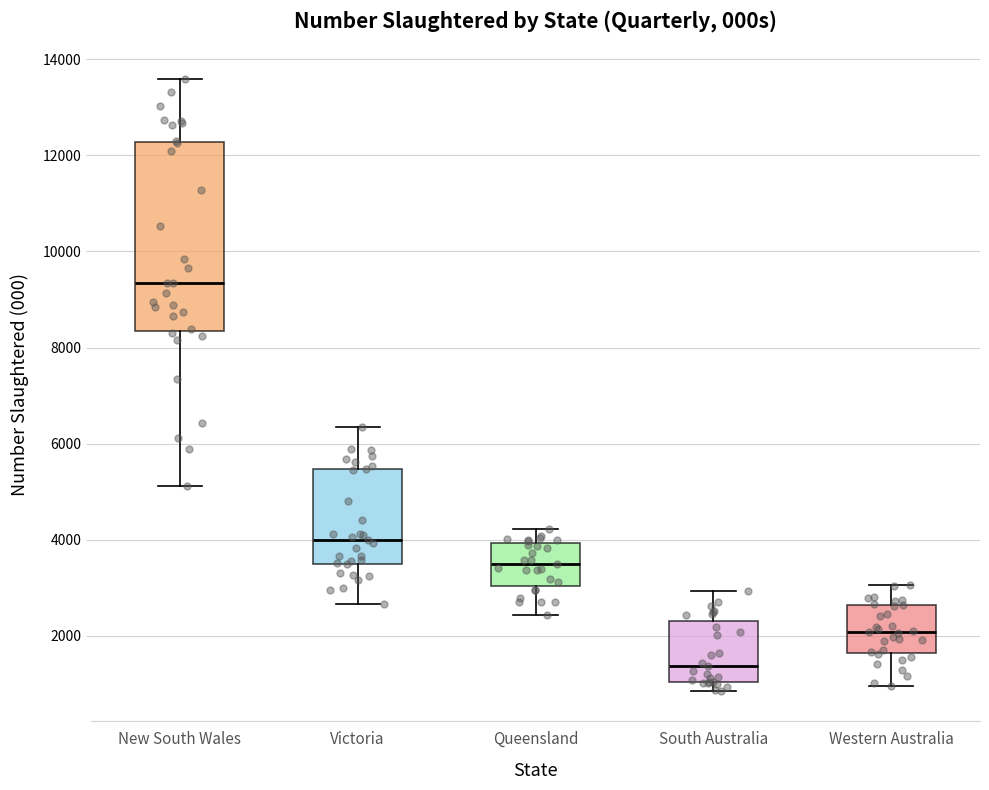

Where does the median line of the box for Western Australia sit on the y-axis? The values are not printed on the chart, so give them approximately, as read against the axis.

2000